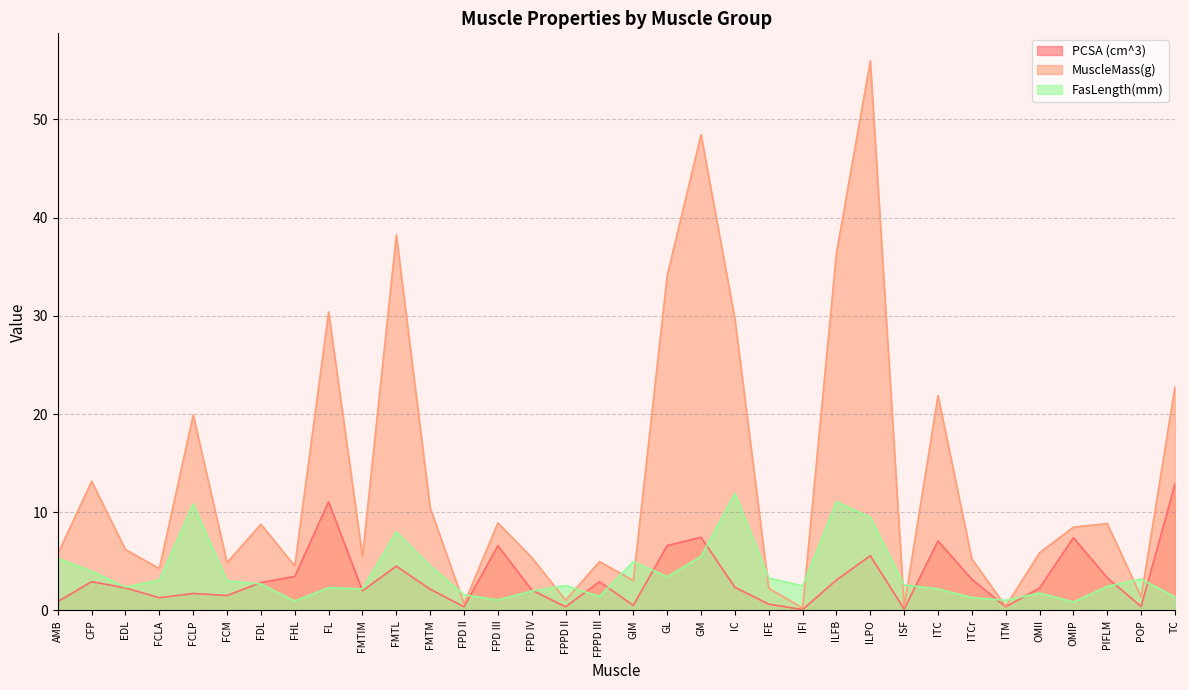

Rank the series by their maximum value, from highest to lowest.

MuscleMass(g), PCSA (cm^3), FasLength(mm)